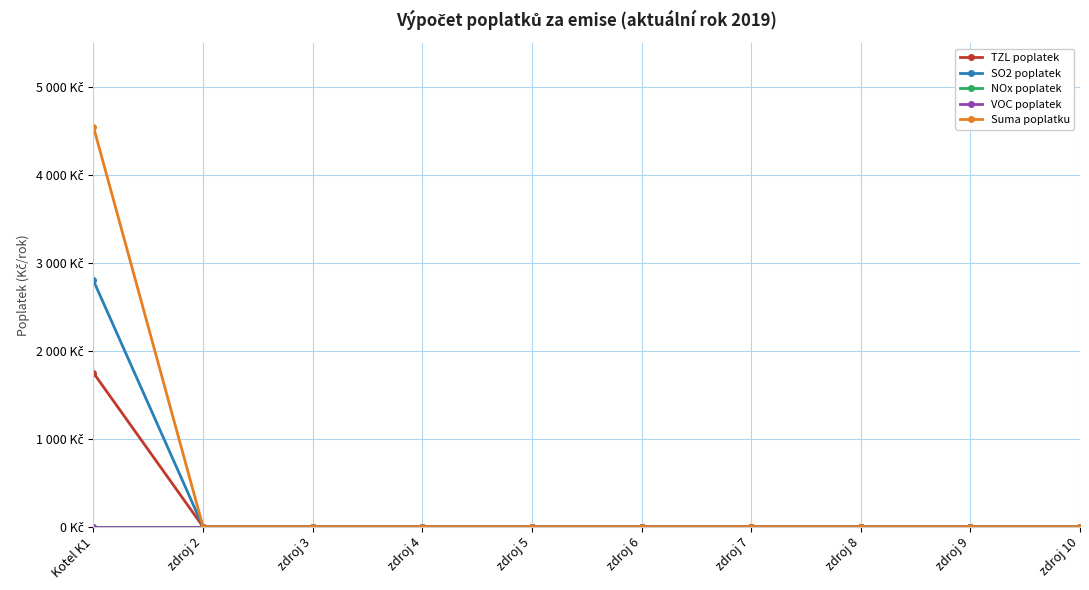

Rank the series by their maximum value, from highest to lowest.

Suma poplatku, SO2 poplatek, TZL poplatek, NOx poplatek, VOC poplatek